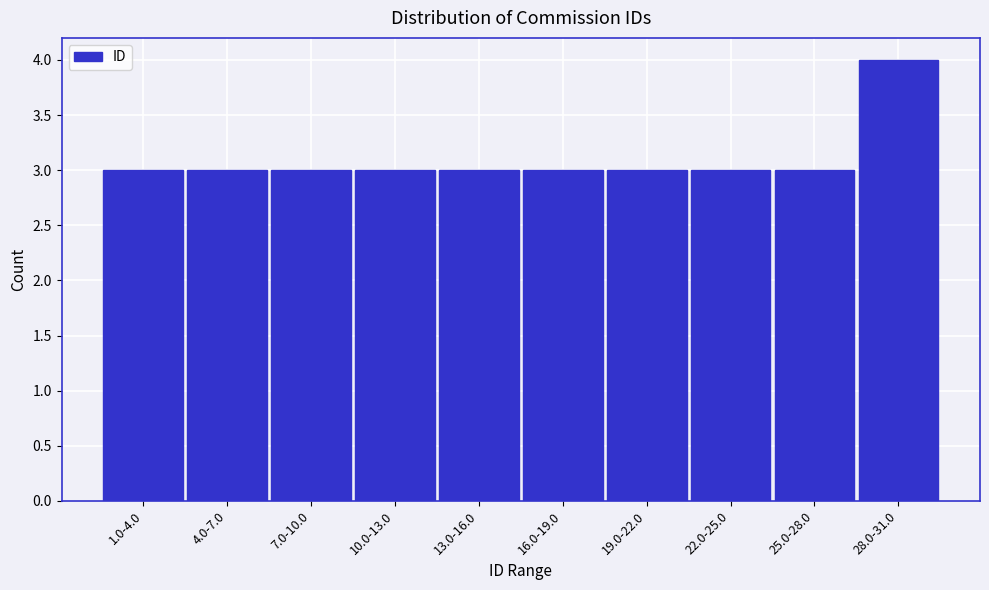

Reading left to right, what are all the values shown in this chart?

1.0-4.0=3	4.0-7.0=3	7.0-10.0=3	10.0-13.0=3	13.0-16.0=3	16.0-19.0=3	19.0-22.0=3	22.0-25.0=3	25.0-28.0=3	28.0-31.0=4